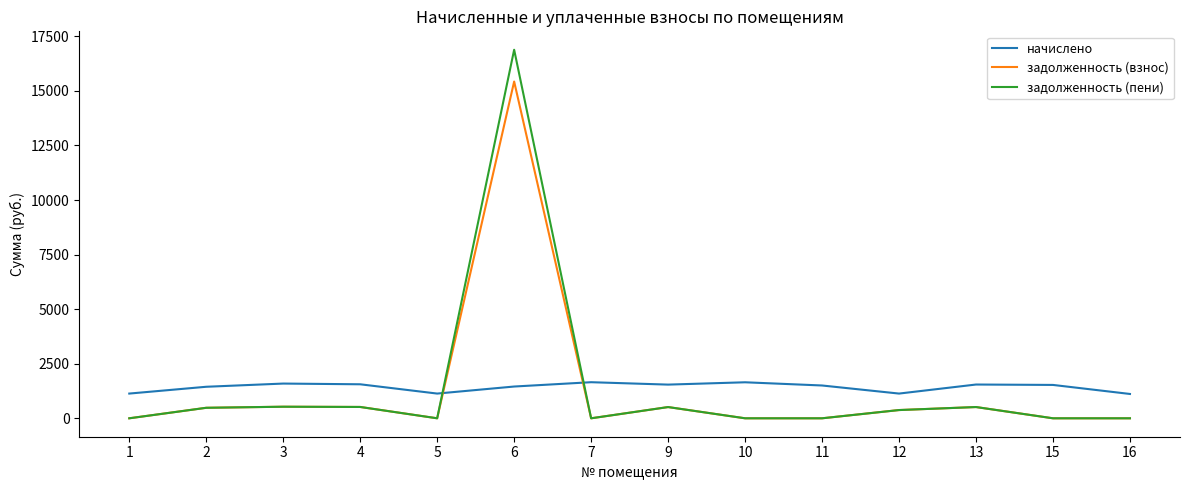

What are all the series names shown in the legend?

начислено, задолженность (взнос), задолженность (пени)